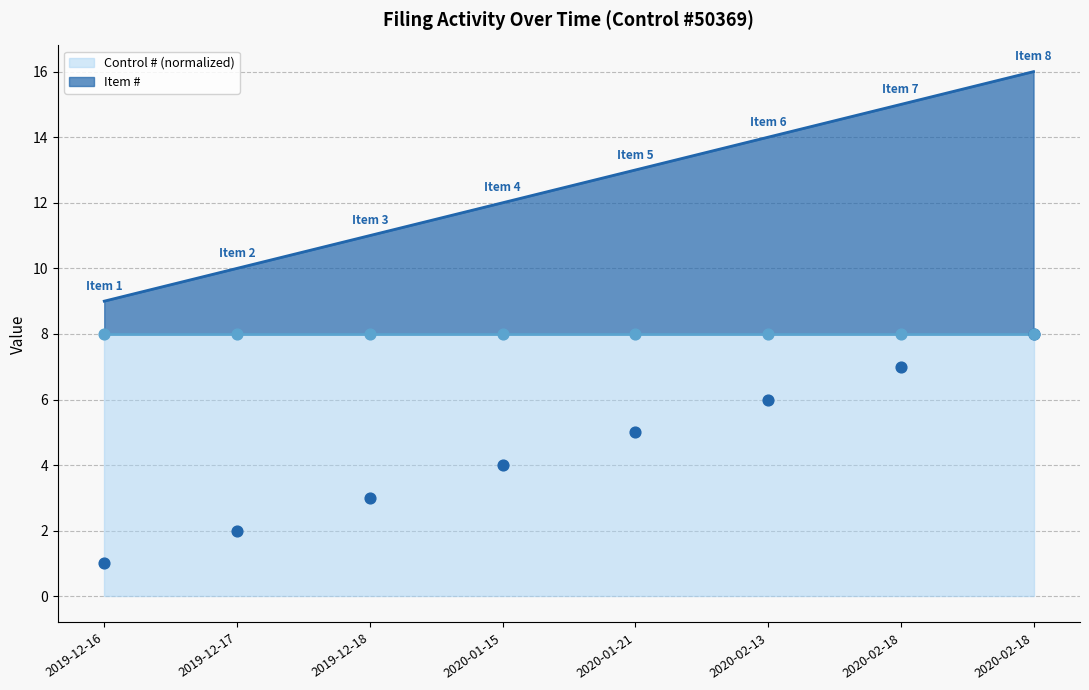

Which has a higher value, 2020-01-15 or 2019-12-16?

2020-01-15